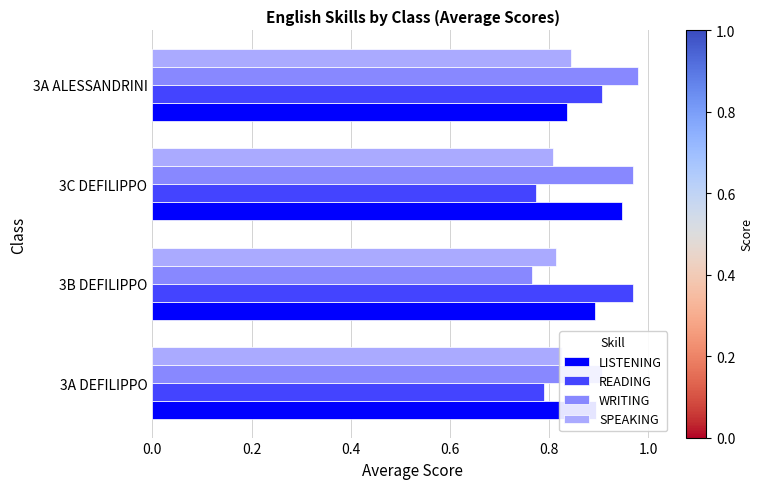

Which category has the lowest value in the WRITING series?

3B DEFILIPPO